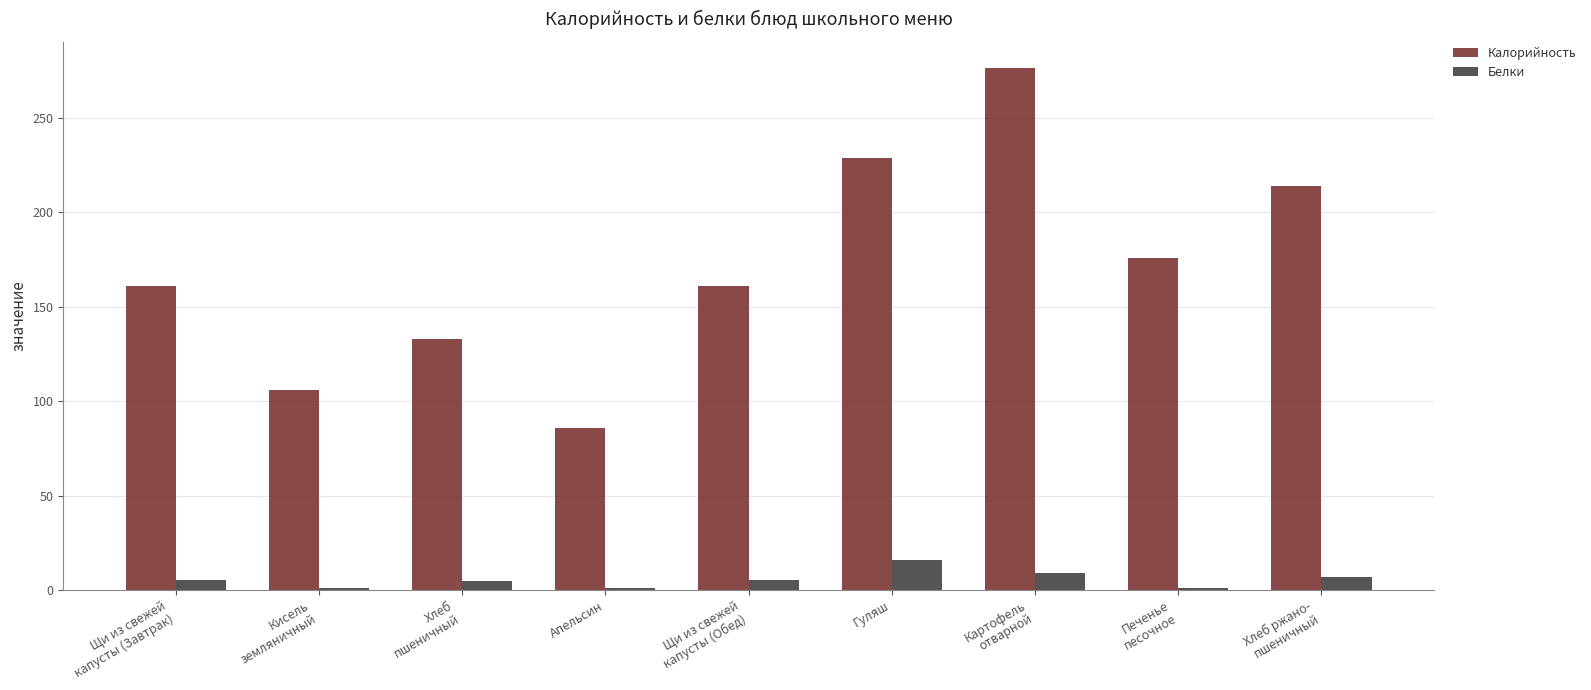

List the series in order of their peak value, lowest first.

Белки, Калорийность